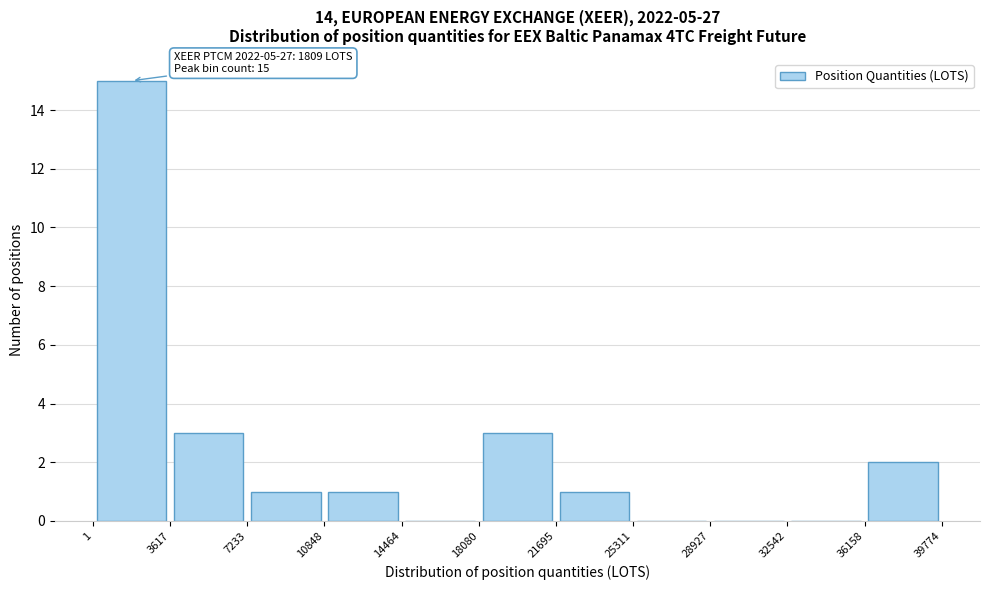

Which range on the x-axis has the tallest bar?

1 to 3617